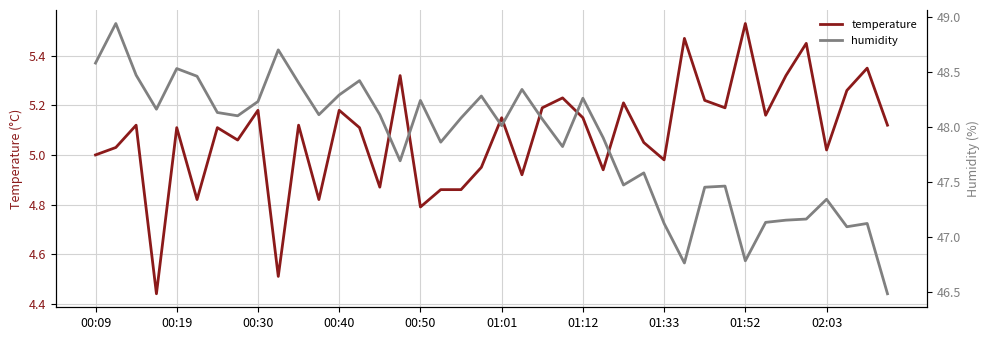

True or false: humidity and temperature intersect in this chart.

False